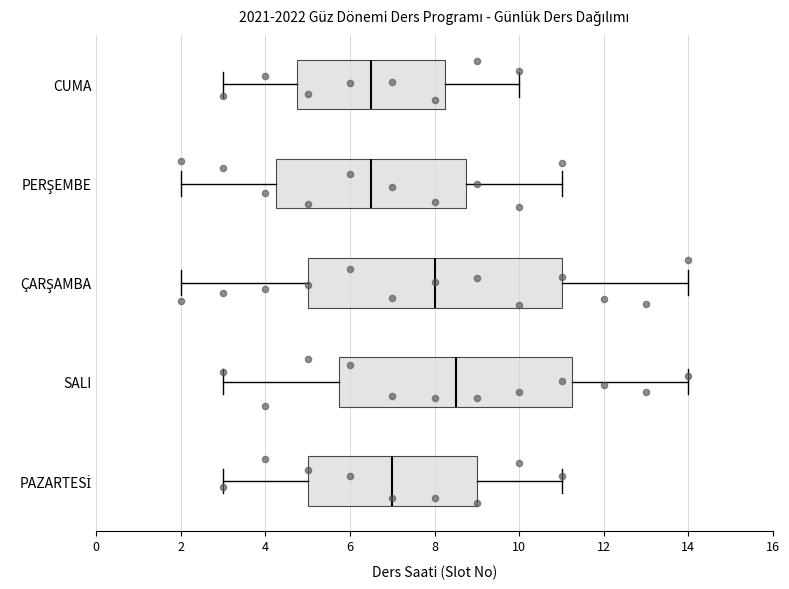

Comparing the boxes themselves (not the whiskers), which one is the widest?

ÇARŞAMBA